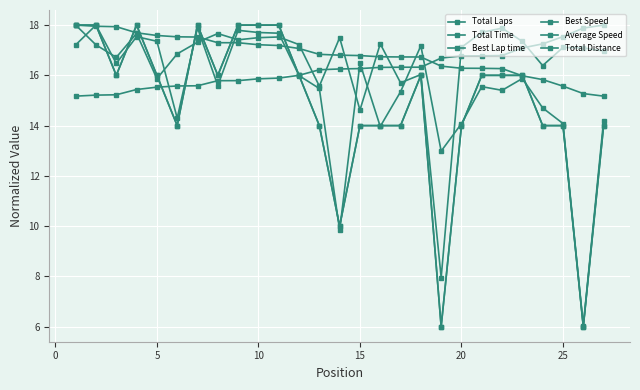

Which series has the largest total across all categories?

Best Speed